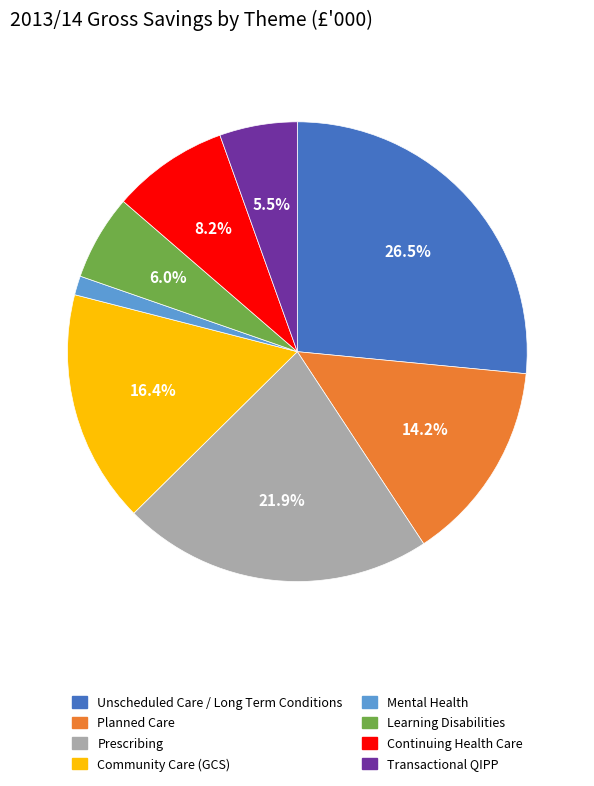

To the nearest percent, what percentage of the pie is Prescribing?

22%